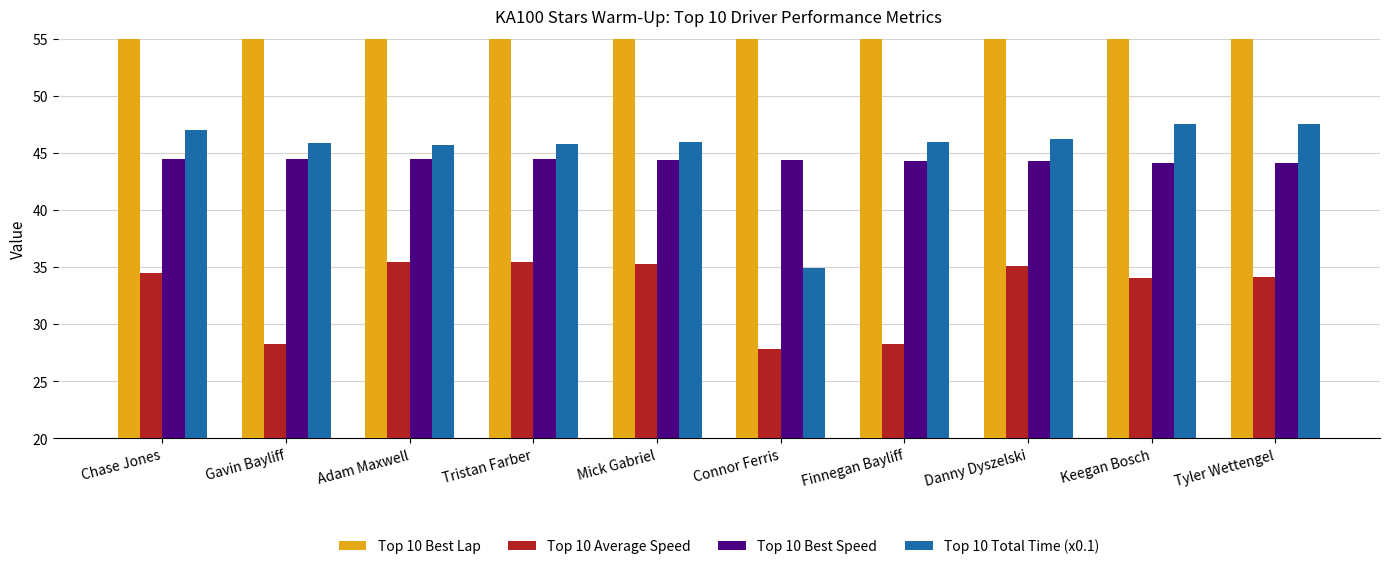

What is the difference between the highest and lowest values at Chase Jones?

38.4